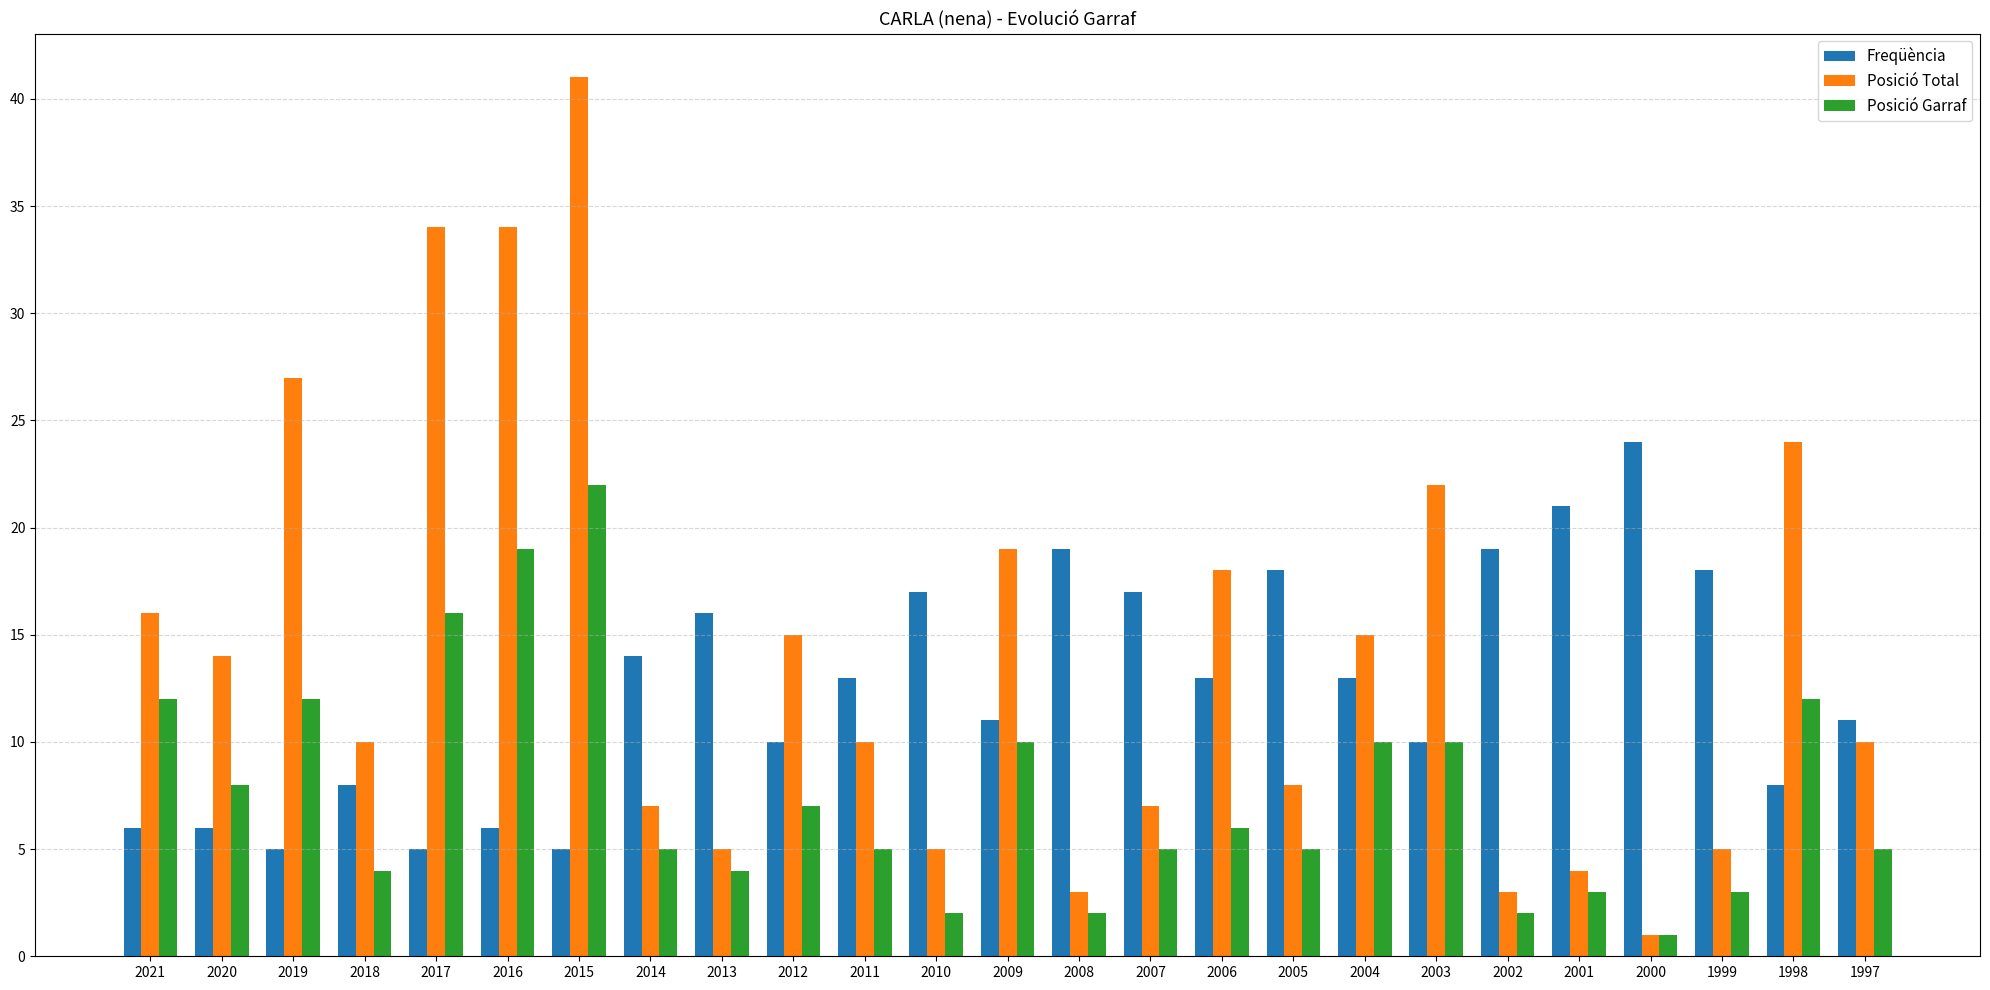

What value does the Posició Total series have at 2004, to the nearest 10?

20